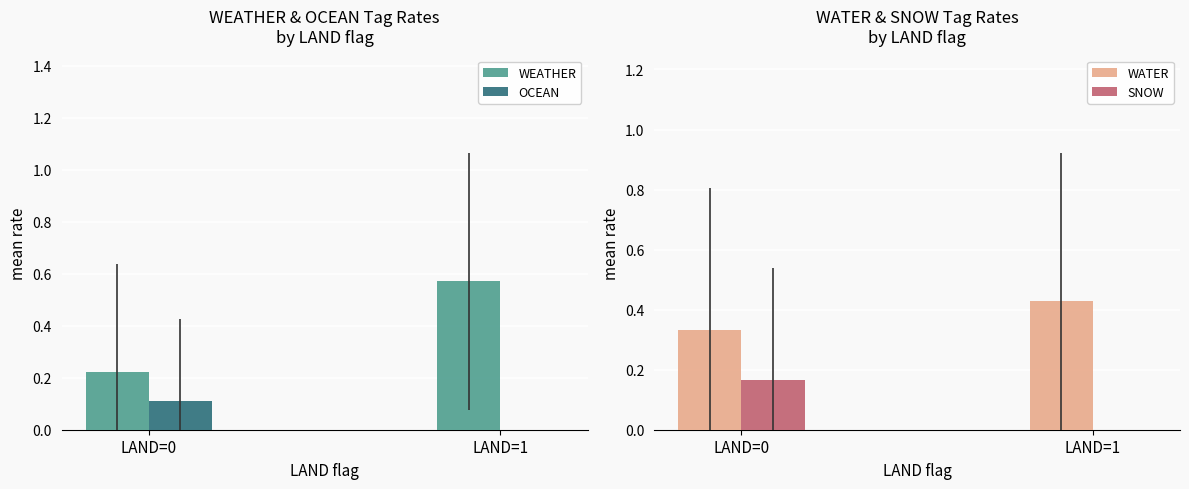

What is the spread (max minus min) of values at LAND=0?

0.2